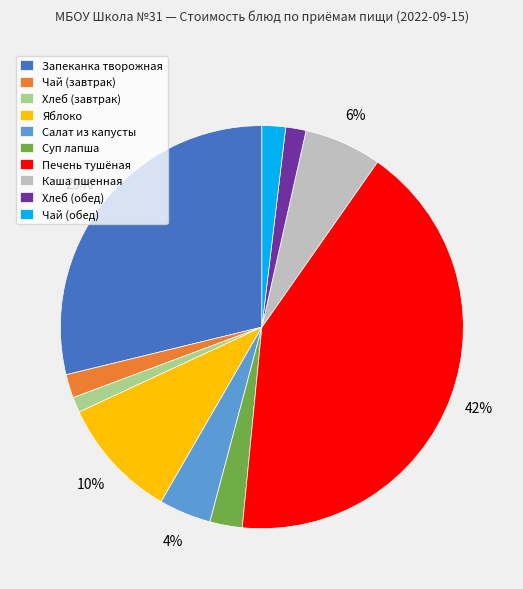

The Чай (завтрак) slice represents 2% of the pie. True or false?

True